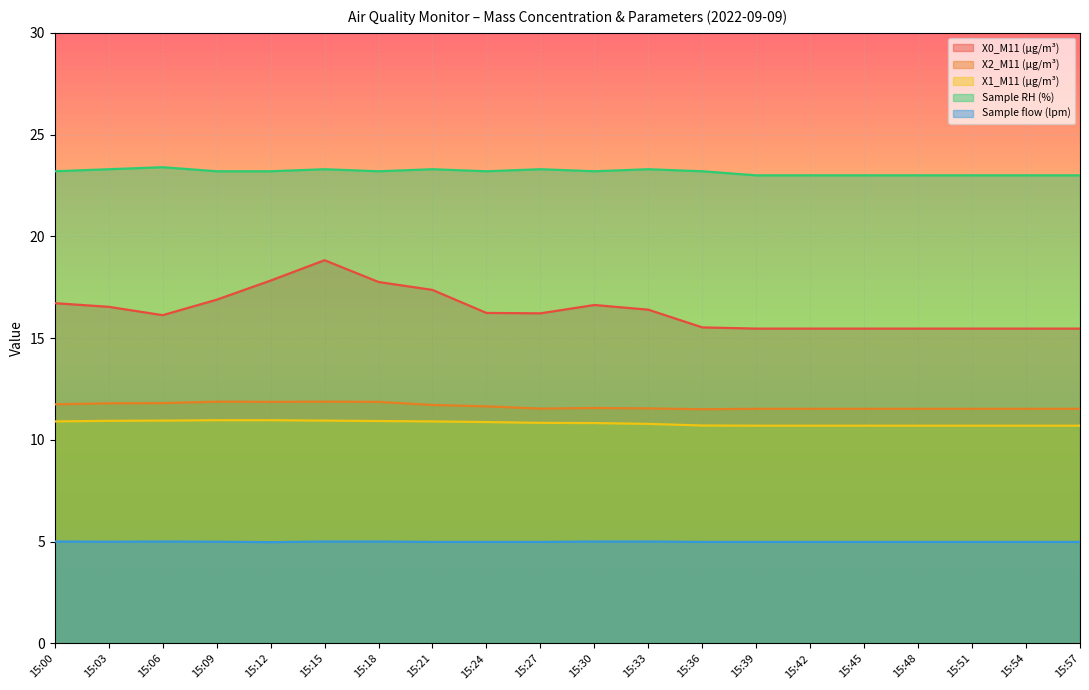

At which category does X2_M11 (μg/m³) reach its first local peak?

15:09